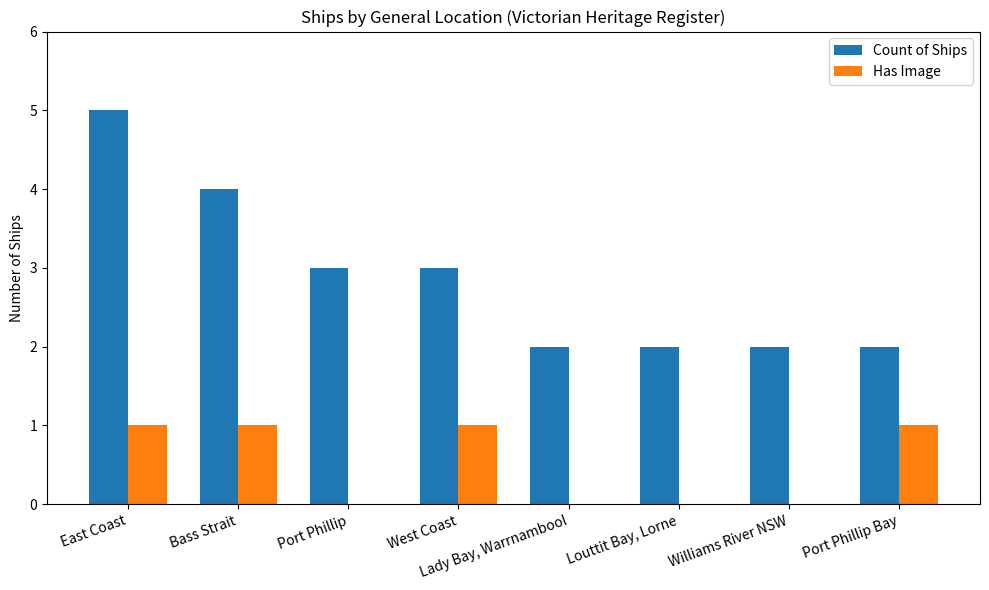

Count the number of data series in this chart.

2